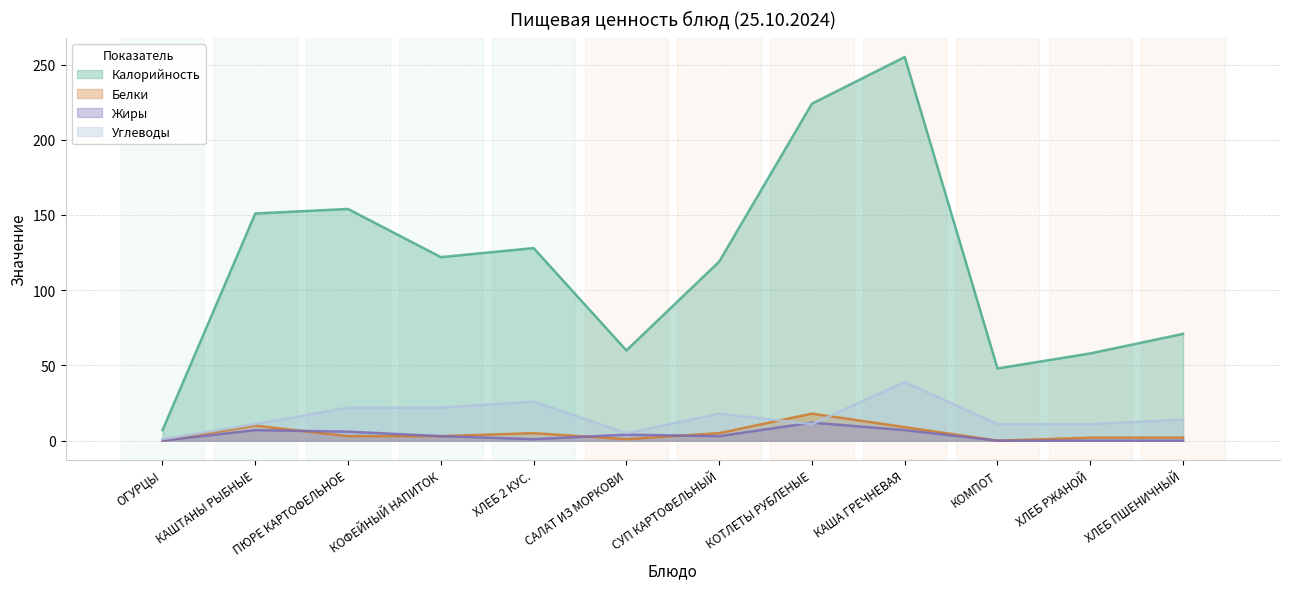

Is the value of Углеводы at КАША ГРЕЧНЕВАЯ greater than the value of Жиры at КОТЛЕТЫ РУБЛЕНЫЕ?

Yes